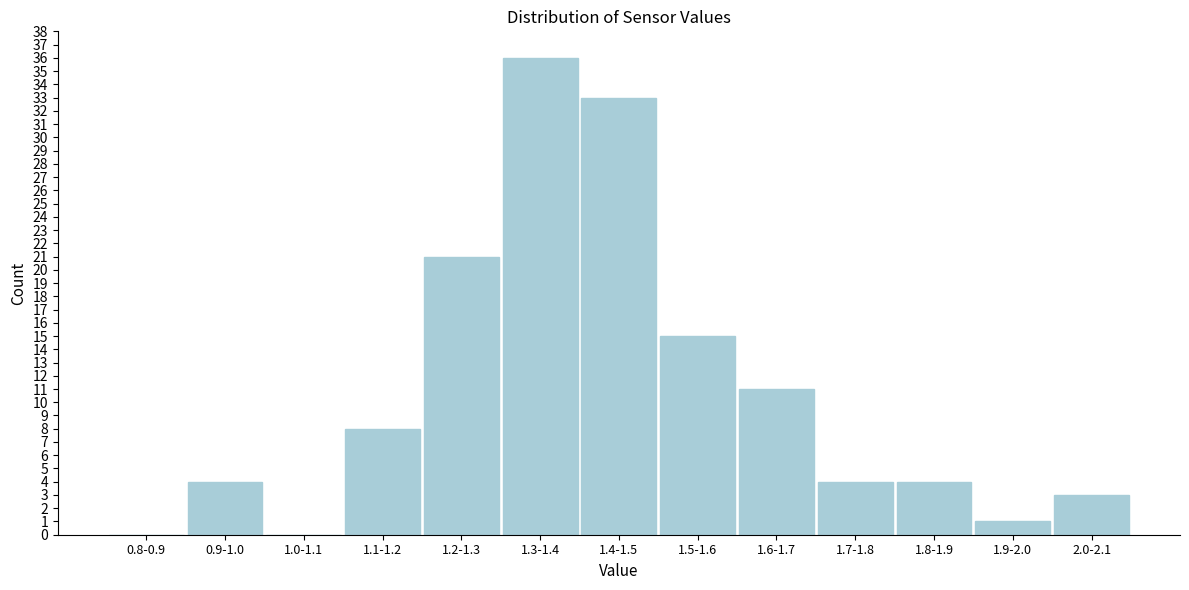

What is the greatest value displayed?

36